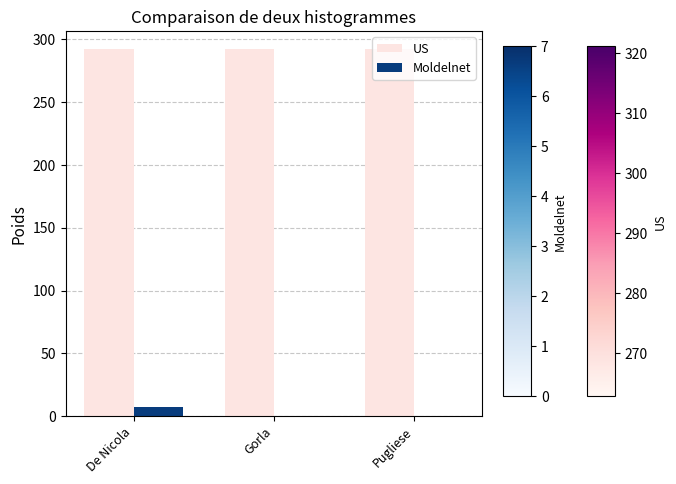

The value of US at Gorla is 506. True or false?

False